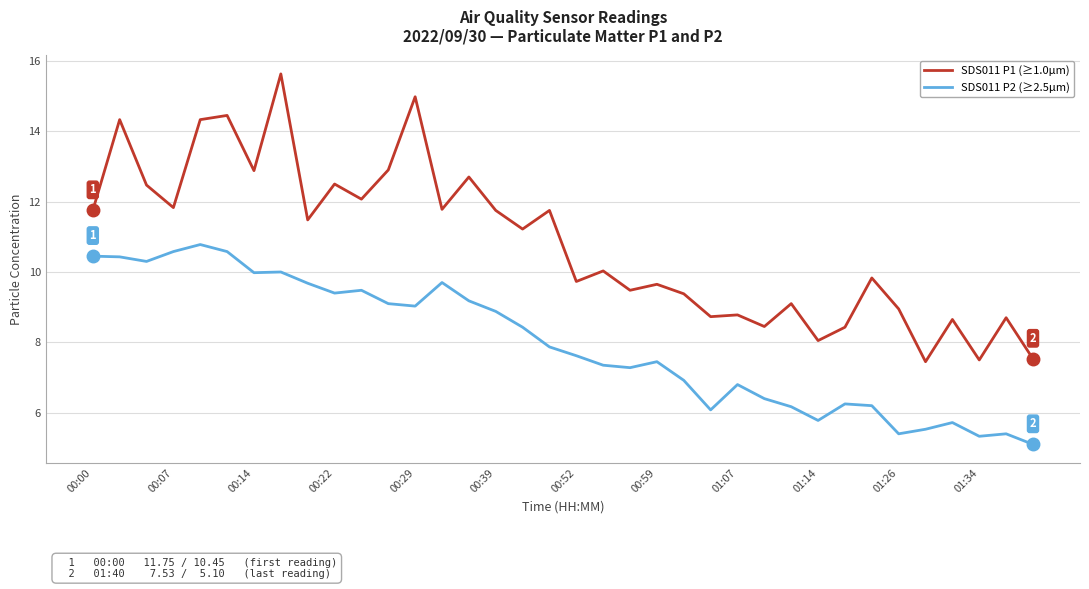

At how many categories does at least one series exceed 14?

5